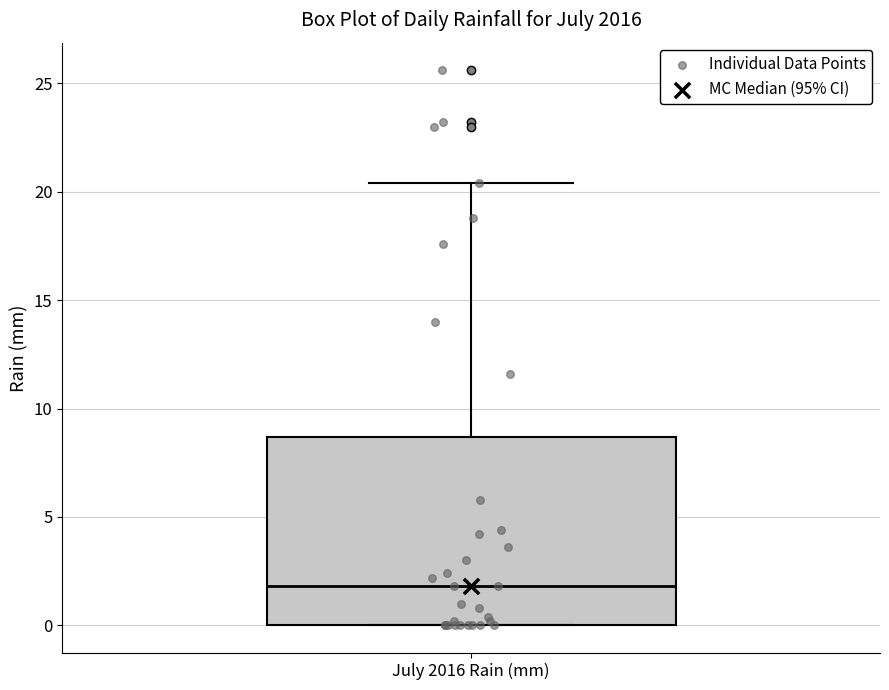

Where does the median line of the box for July 2016 Rain (mm) sit on the y-axis? The values are not printed on the chart, so give them approximately, as read against the axis.

2.0